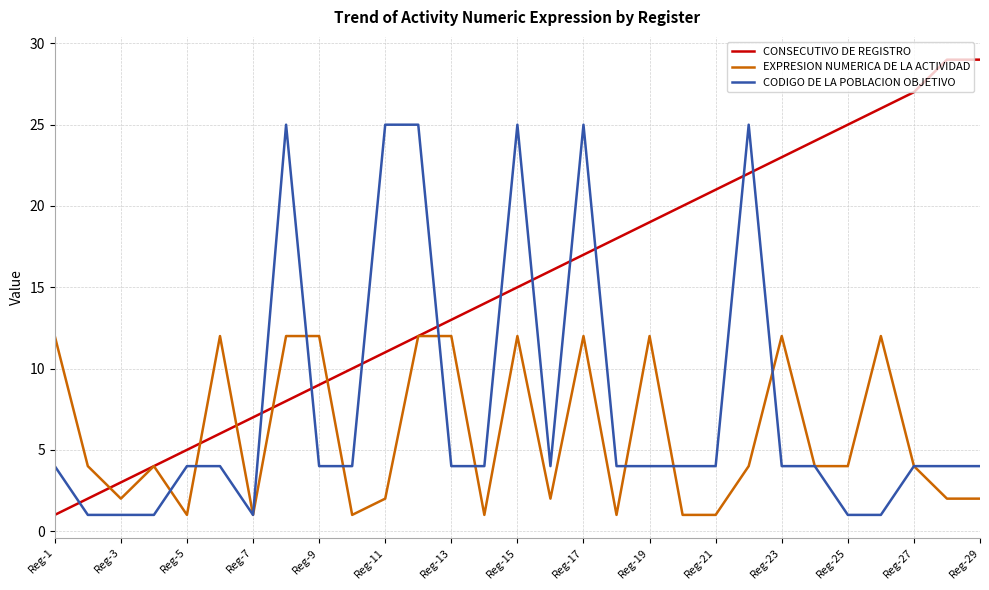

List the series in order of their peak value, highest first.

CONSECUTIVO DE REGISTRO, CODIGO DE LA POBLACION OBJETIVO, EXPRESION NUMERICA DE LA ACTIVIDAD